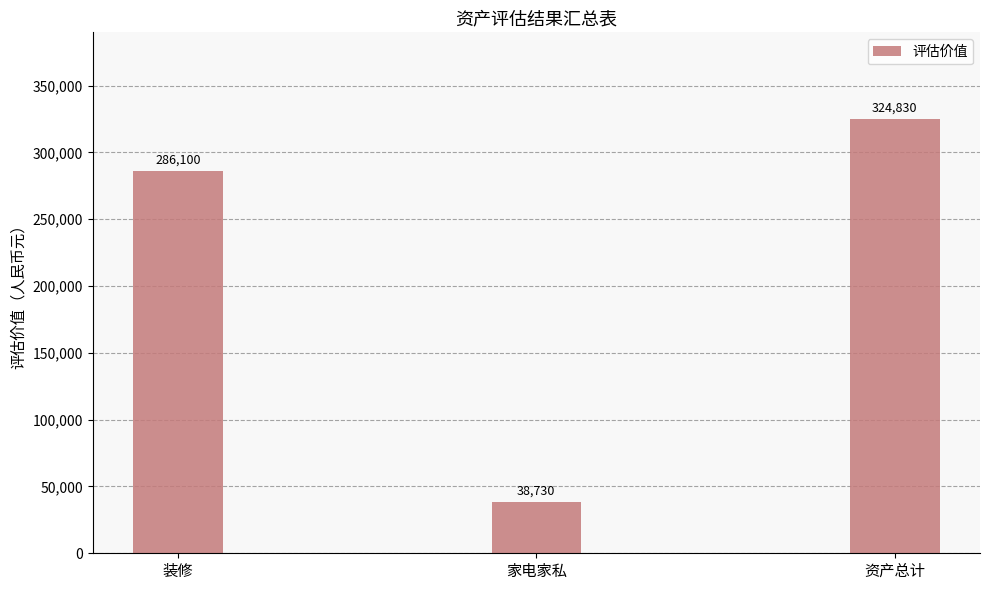

List the labels in order of value, smallest first.

家电家私, 装修, 资产总计